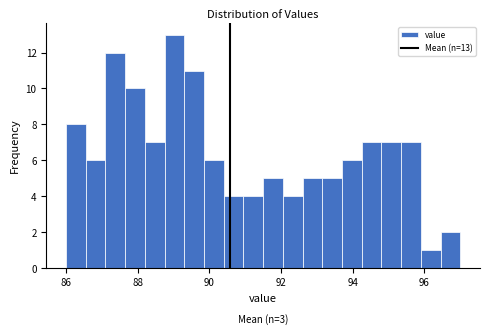

Around what value on the x-axis is the tallest bar? Give the approximate position of its centre, as read against the axis.

89.0